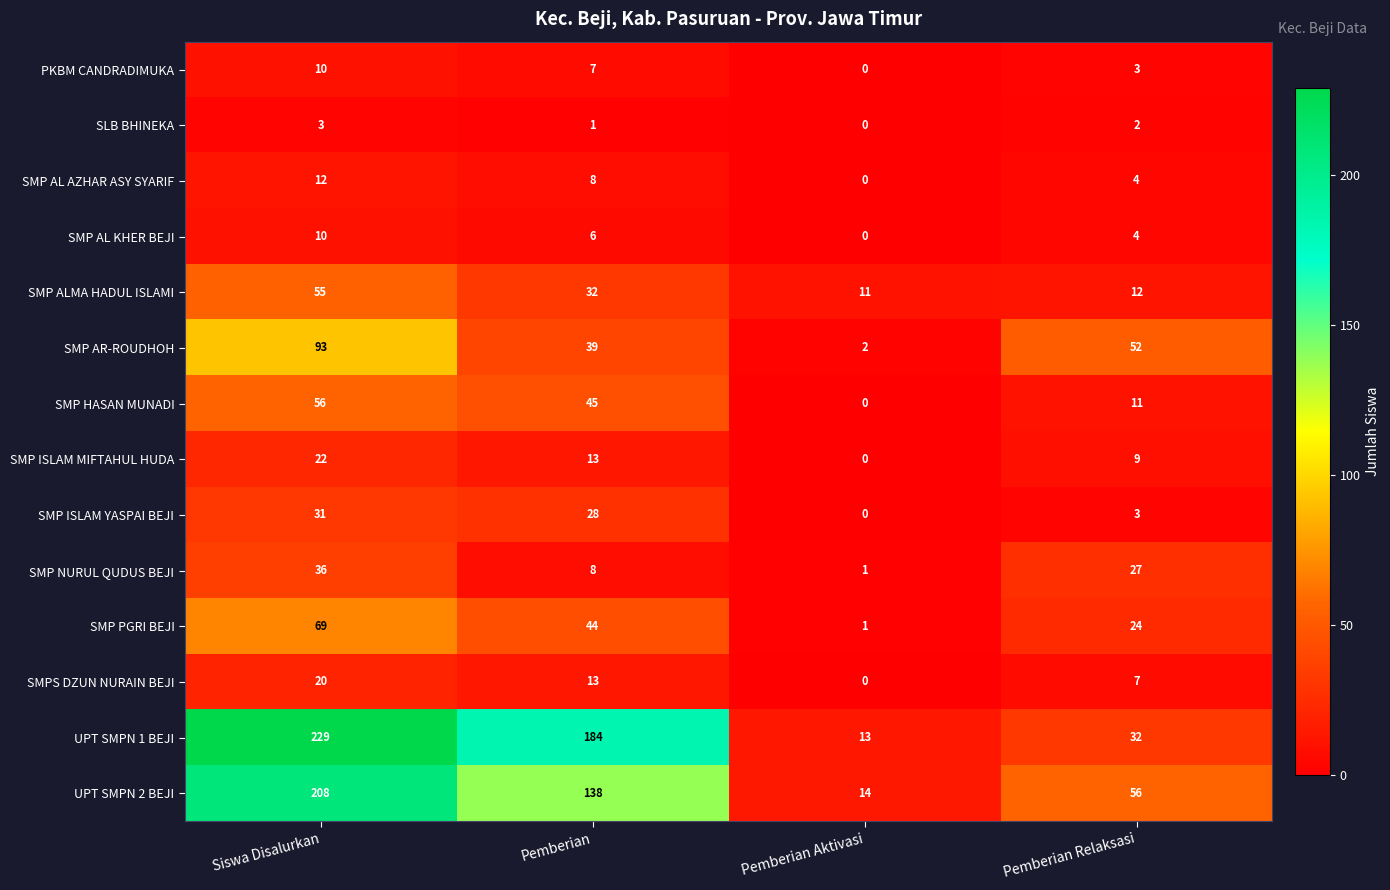

True or false: SLB BHINEKA has a value of 3 at Siswa Disalurkan.

True